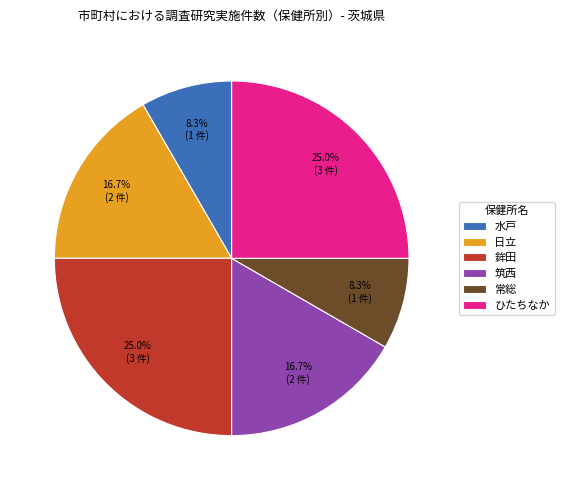

True or false: 筑西 accounts for 17% of the total.

True